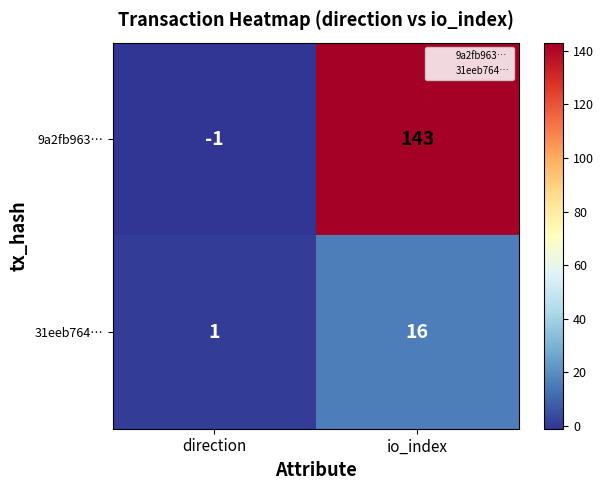

Read the 9a2fb963… value at io_index.

143